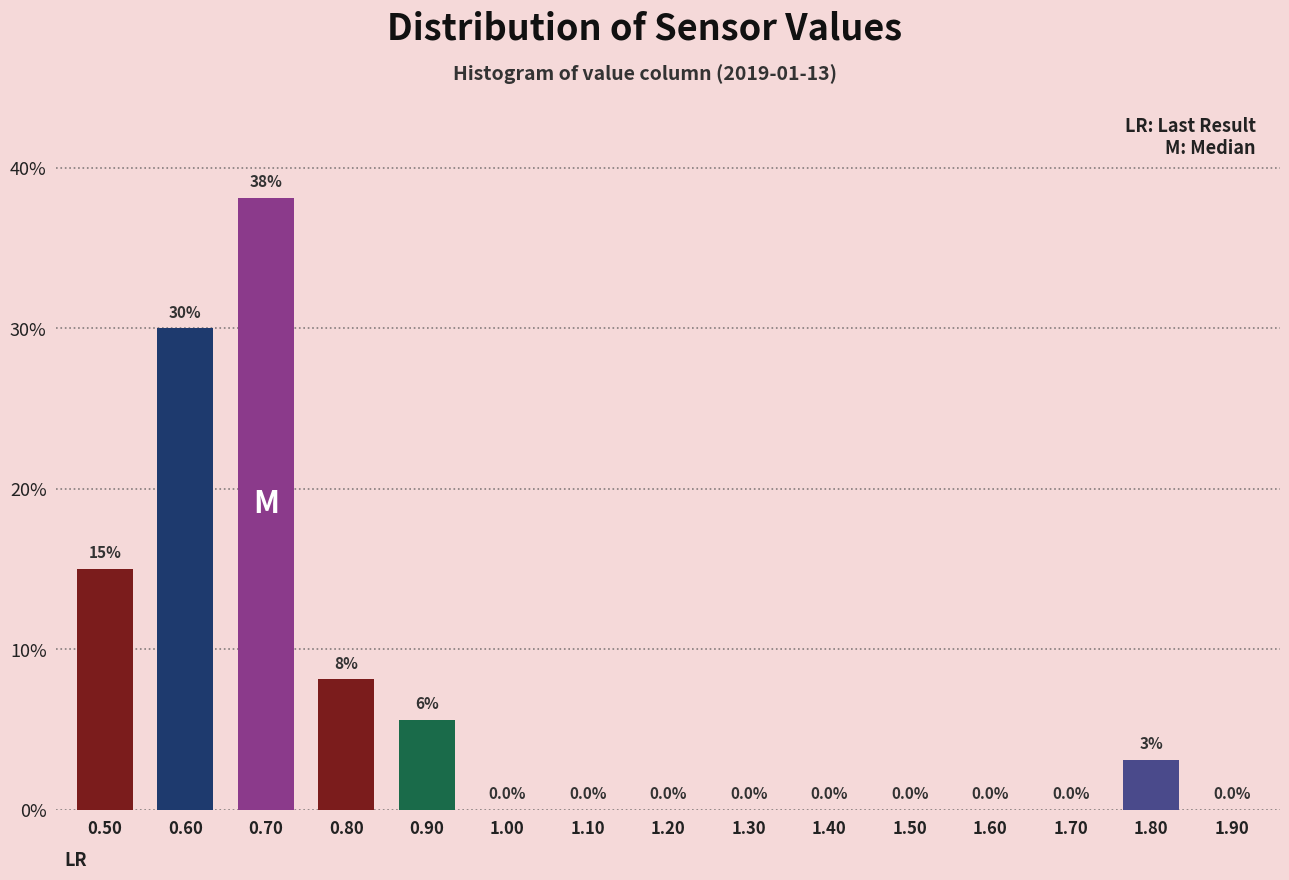

At which label is the value closest to 19?

0.50